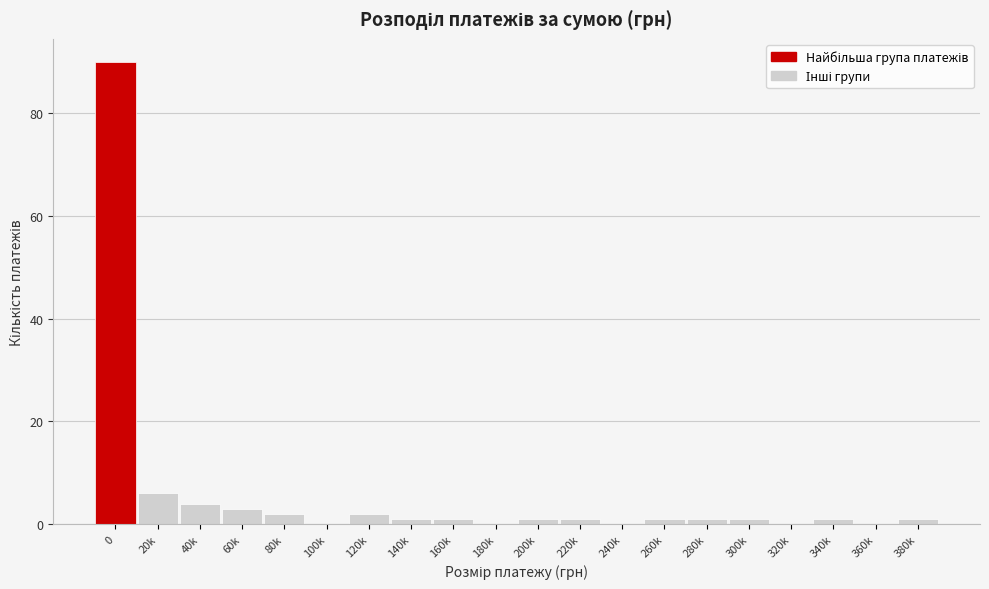

Reading right to left, transcribe all the data shown in this chart.

380k=1	360k=0	340k=1	320k=0	300k=1	280k=1	260k=1	240k=0	220k=1	200k=1	180k=0	160k=1	140k=1	120k=2	100k=0	80k=2	60k=3	40k=4	20k=6	0=90